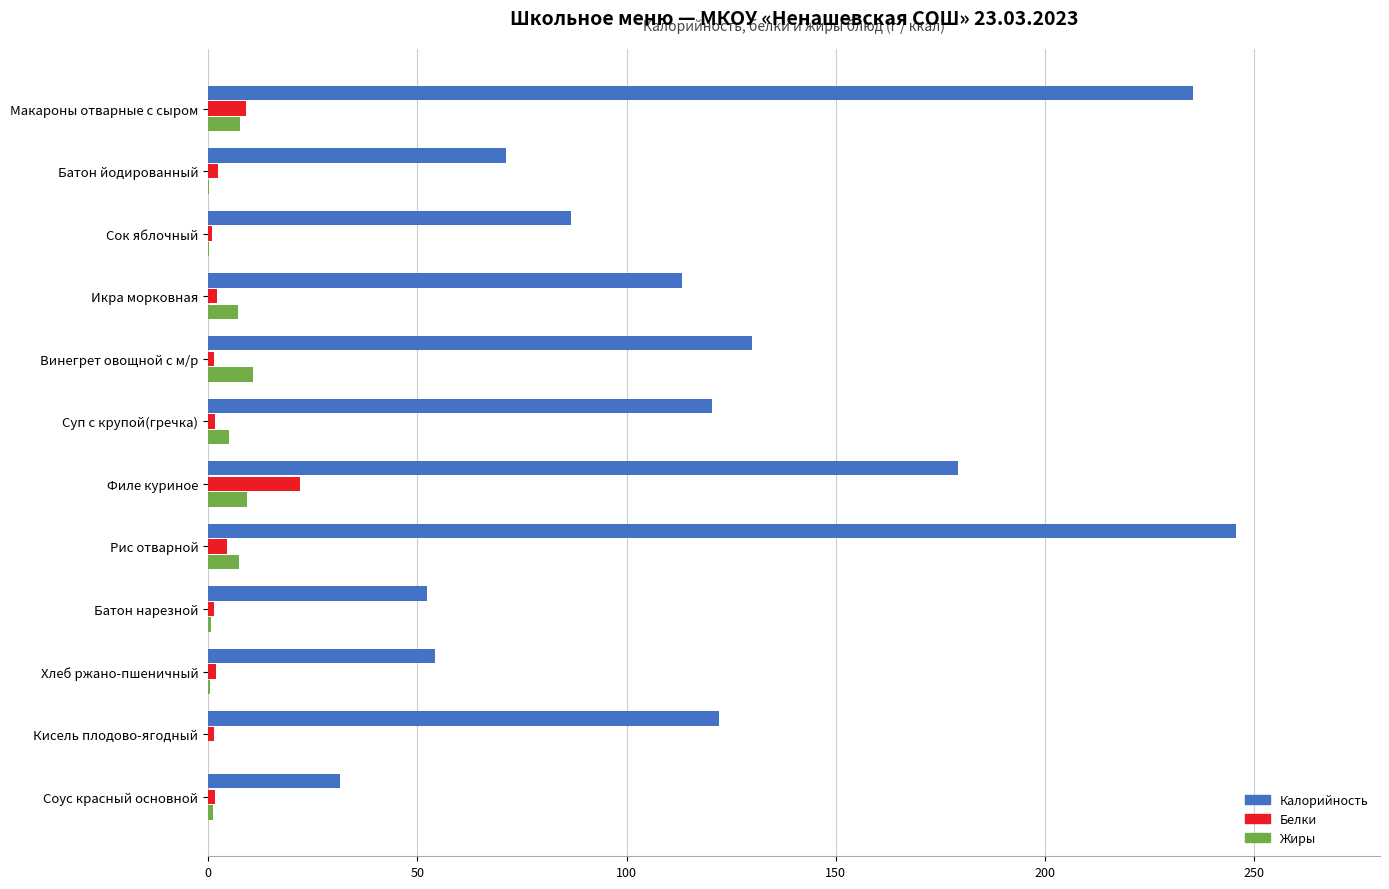

What is the highest value of the Белки series?

22.0